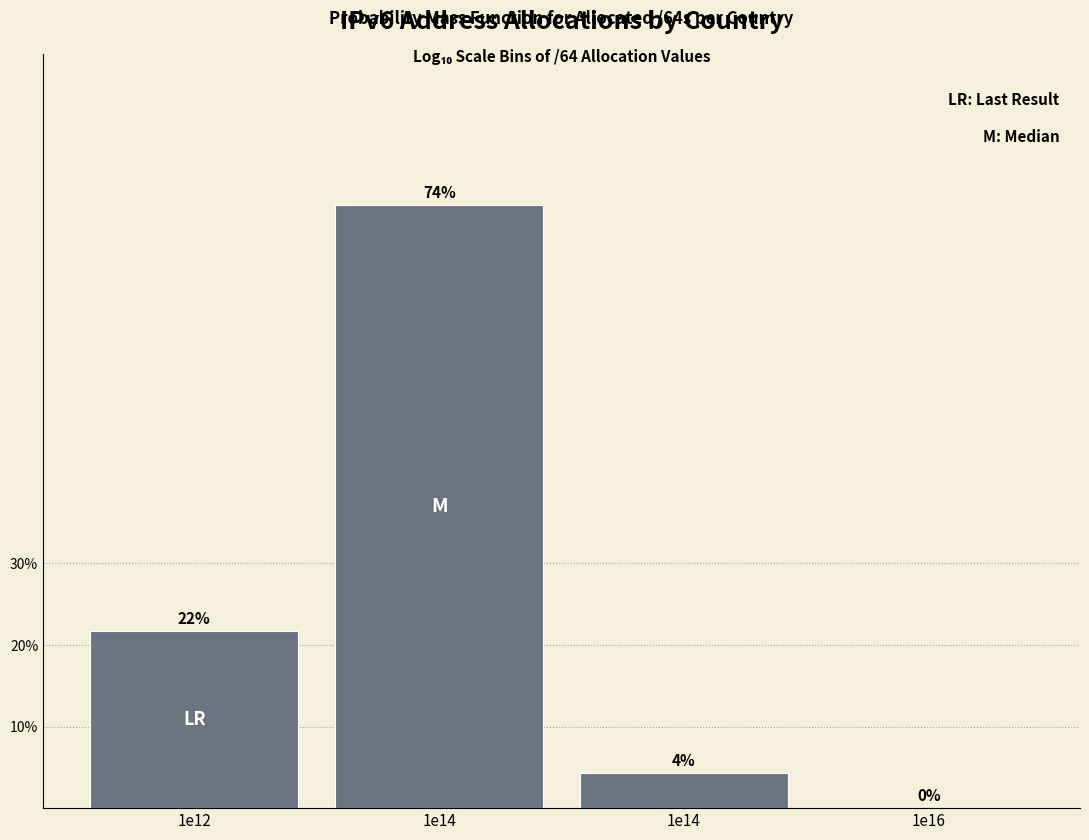

Are the bars horizontal?

No